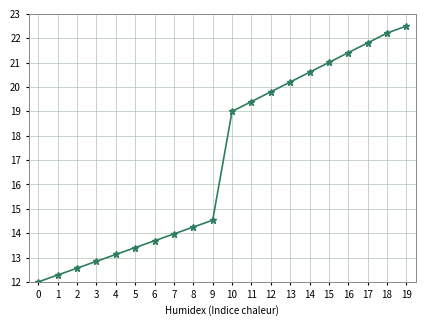

List the labels in order of value, smallest first.

0, 1, 2, 3, 4, 5, 6, 7, 8, 9, 10, 11, 12, 13, 14, 15, 16, 17, 18, 19